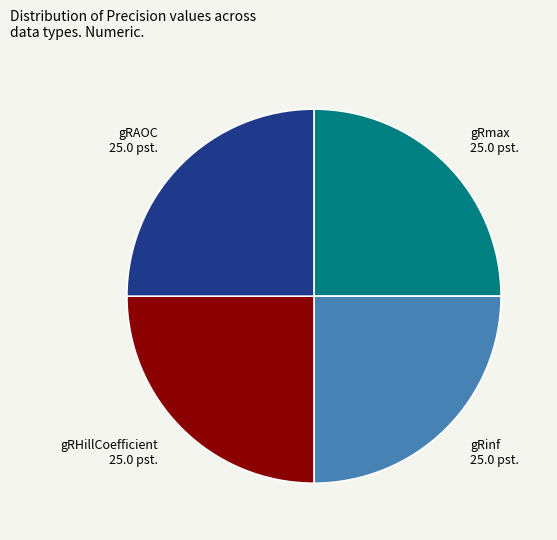

Approximately how many times larger is the value at gRHillCoefficient compared to gRinf?

1.0